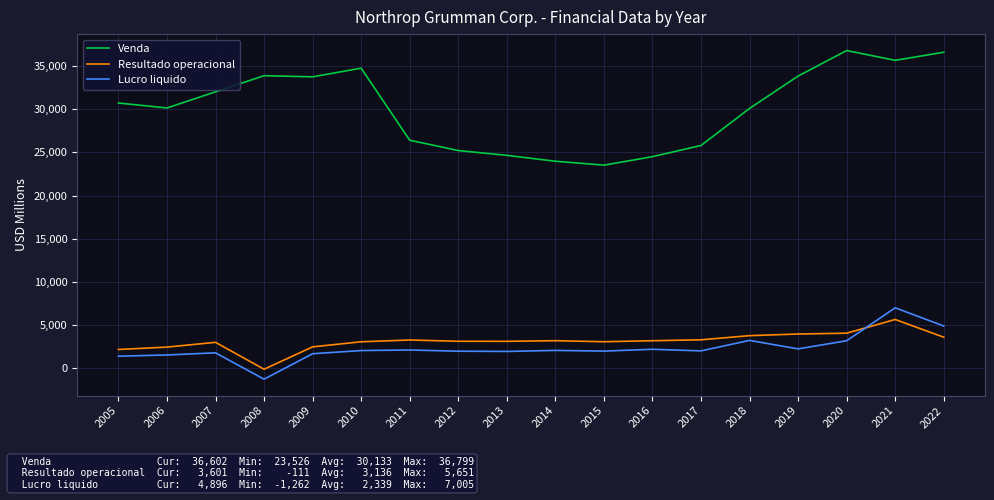

What are all the series names shown in the legend?

Venda, Resultado operacional, Lucro liquido